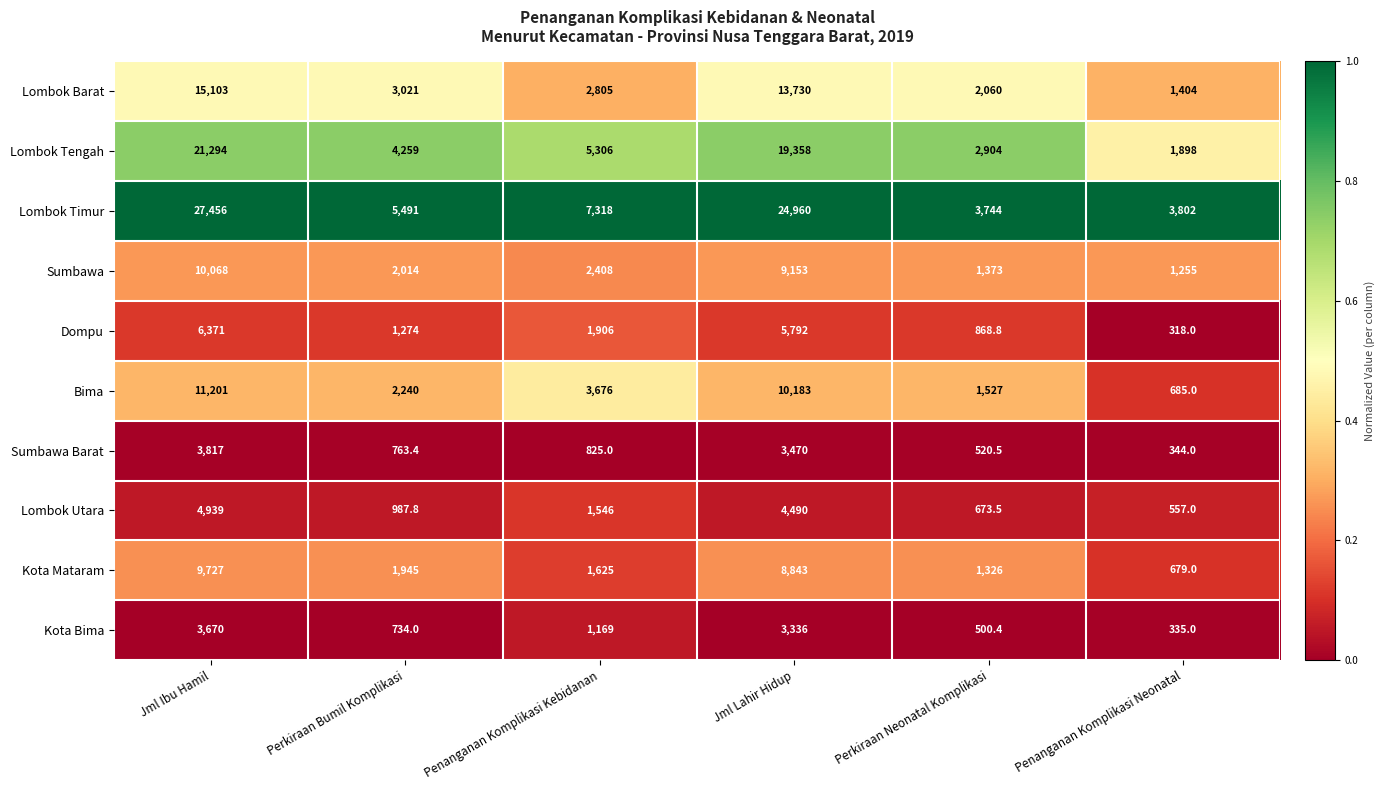

What is the difference between the second highest and second lowest values in the Bima series?

8656.0